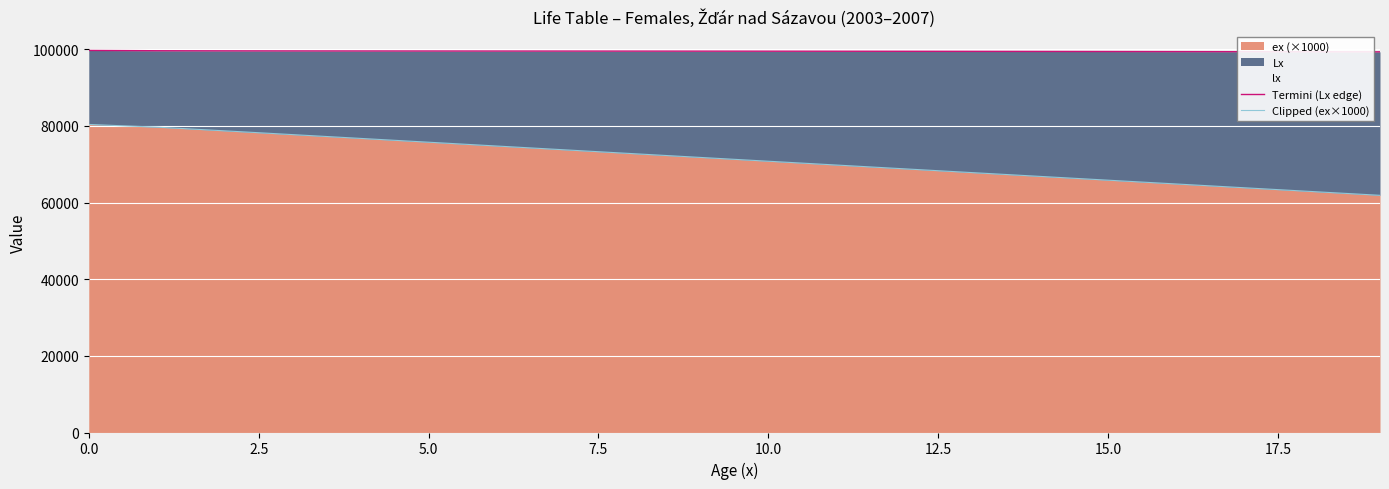

What is the highest value of the ex (×1000) series?

80371.8